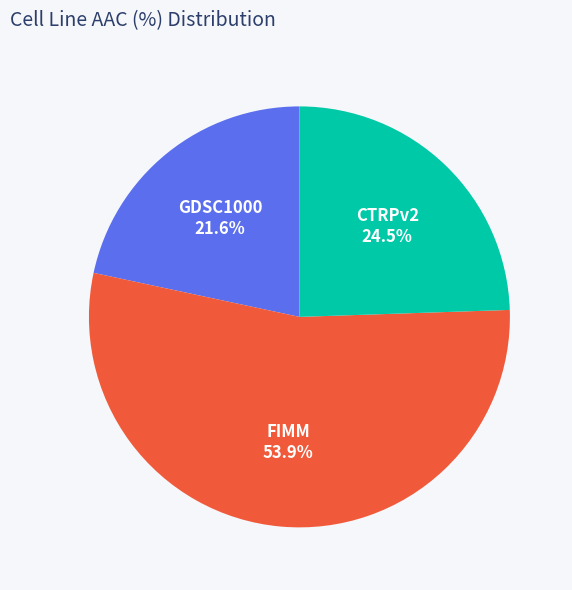

Is CTRPv2 the majority of the pie?

No